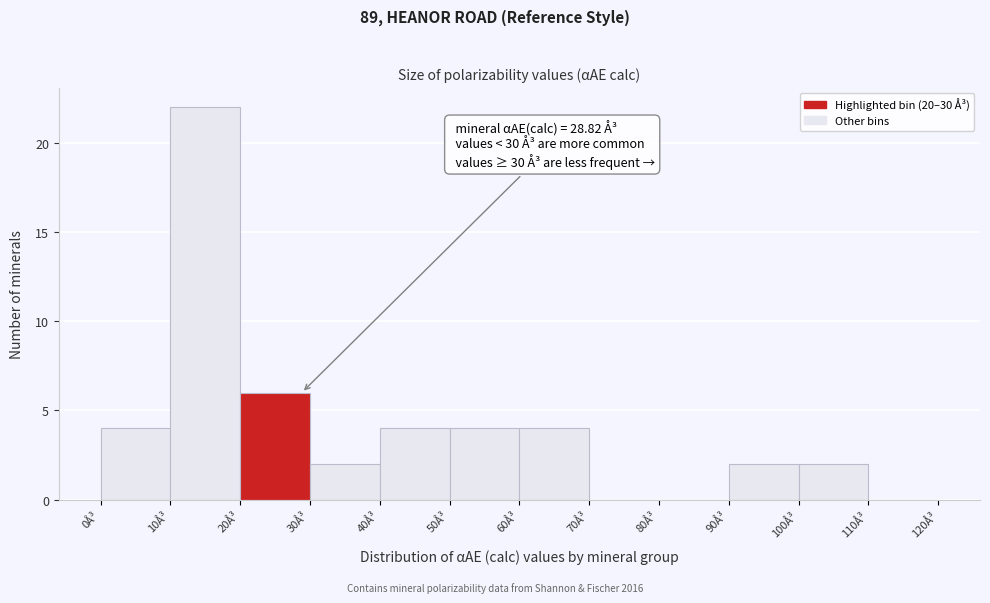

Over which range of the x-axis is the bar tallest?

10 to 20